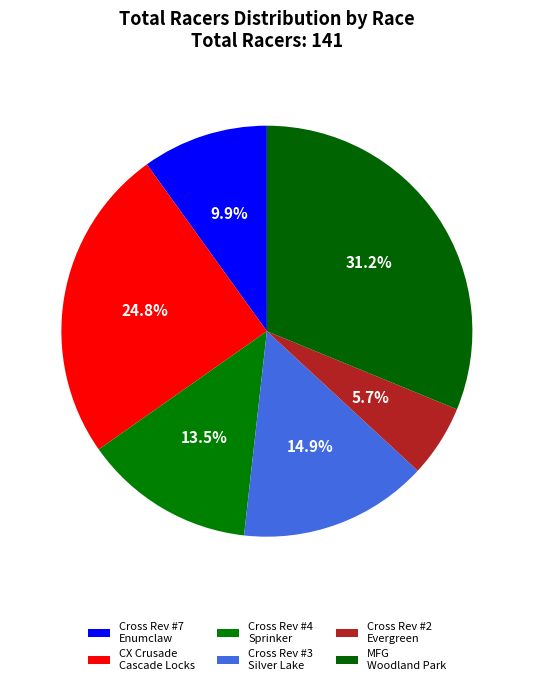

Count the number of slices in the pie.

6